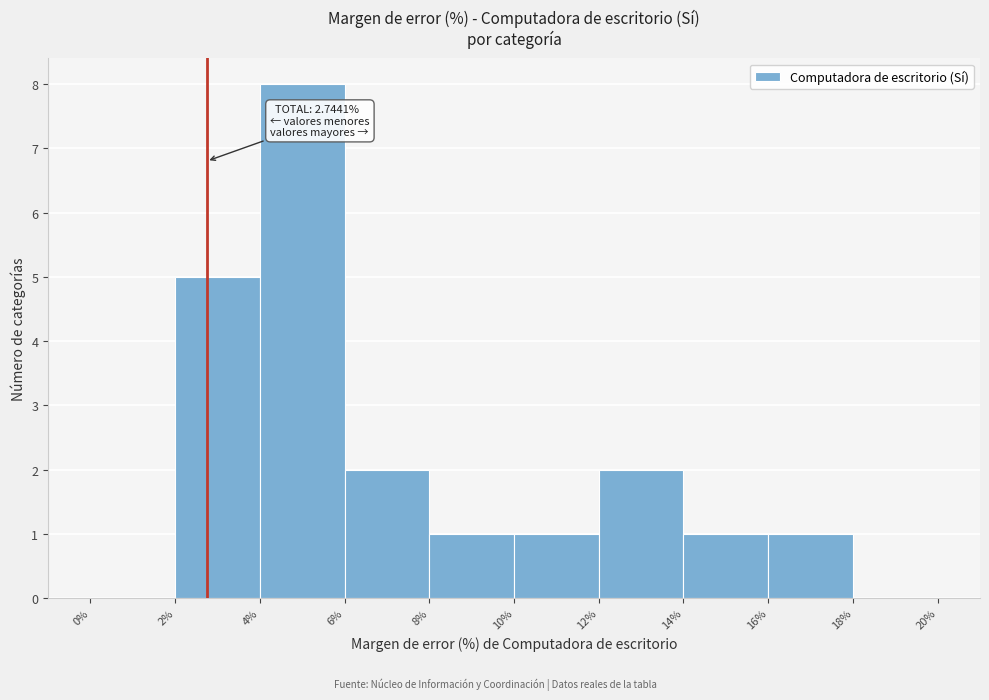

Which range on the x-axis has the tallest bar?

4% to 6%